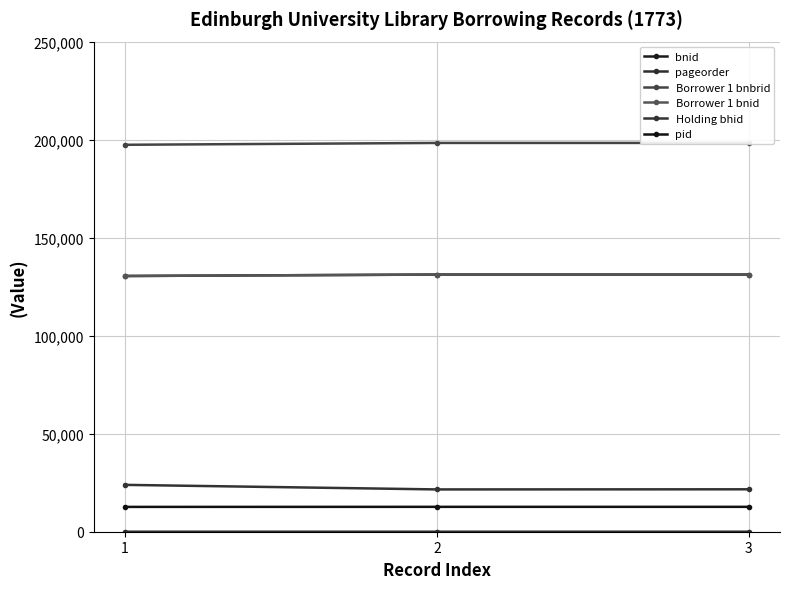

Reading left to right, transcribe all the data shown in this chart.

bnid: 130445	131178	131181
pageorder: 5	2	3
Borrower 1 bnbrid: 197375	198315	198318
Borrower 1 bnid: 130445	131178	131181
Holding bhid: 23906	21575	21641
pid: 12665	12692	12692